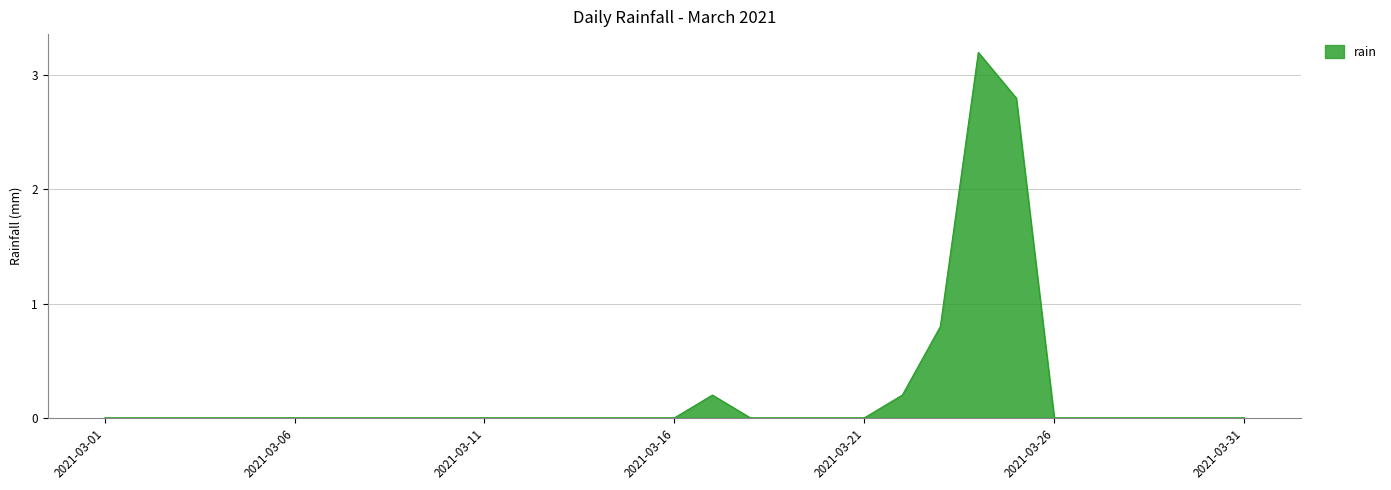

What is the difference between the second highest and second lowest values?

2.8